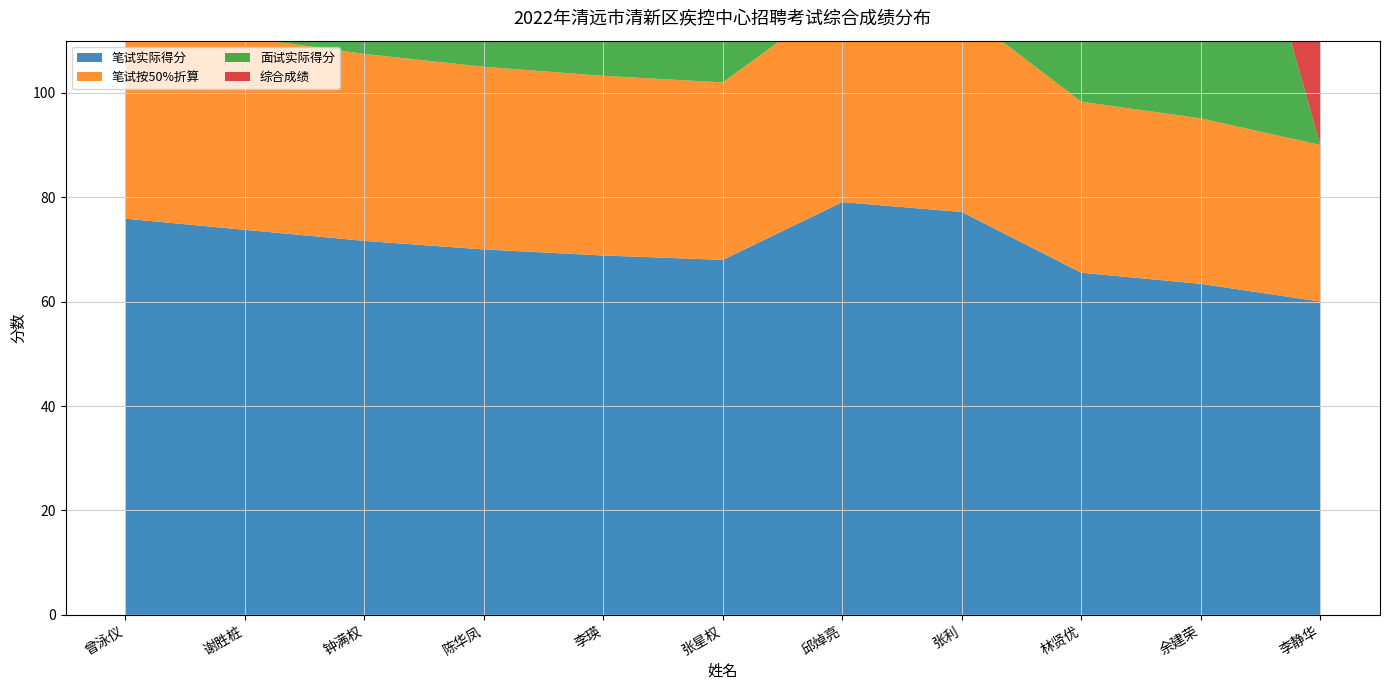

Reading left to right, list all the values displayed in this chart.

笔试实际得分: 曾泳仪=75.9	谢胜桩=73.8	钟满权=71.6	陈华凤=70.0	李瑛=68.8	张星权=68.0	邱焯亮=79.1	张利=77.2	林贤优=65.5	余建荣=63.4	李静华=60.0
笔试按50%折算: 曾泳仪=37.9	谢胜桩=36.9	钟满权=35.8	陈华凤=35.0	李瑛=34.4	张星权=34.0	邱焯亮=39.5	张利=38.6	林贤优=32.8	余建荣=31.7	李静华=30.0
面试实际得分: 曾泳仪=70.0	谢胜桩=78.4	钟满权=72.3	陈华凤=80.1	李瑛=87.0	张星权=83.0	邱焯亮=74.4	张利=78.6	林贤优=69.7	余建荣=76.0	李静华=0.0
综合成绩: 曾泳仪=72.9	谢胜桩=76.1	钟满权=72.0	陈华凤=75.0	李瑛=77.9	张星权=75.5	邱焯亮=76.7	张利=77.9	林贤优=67.6	余建荣=69.7	李静华=30.0